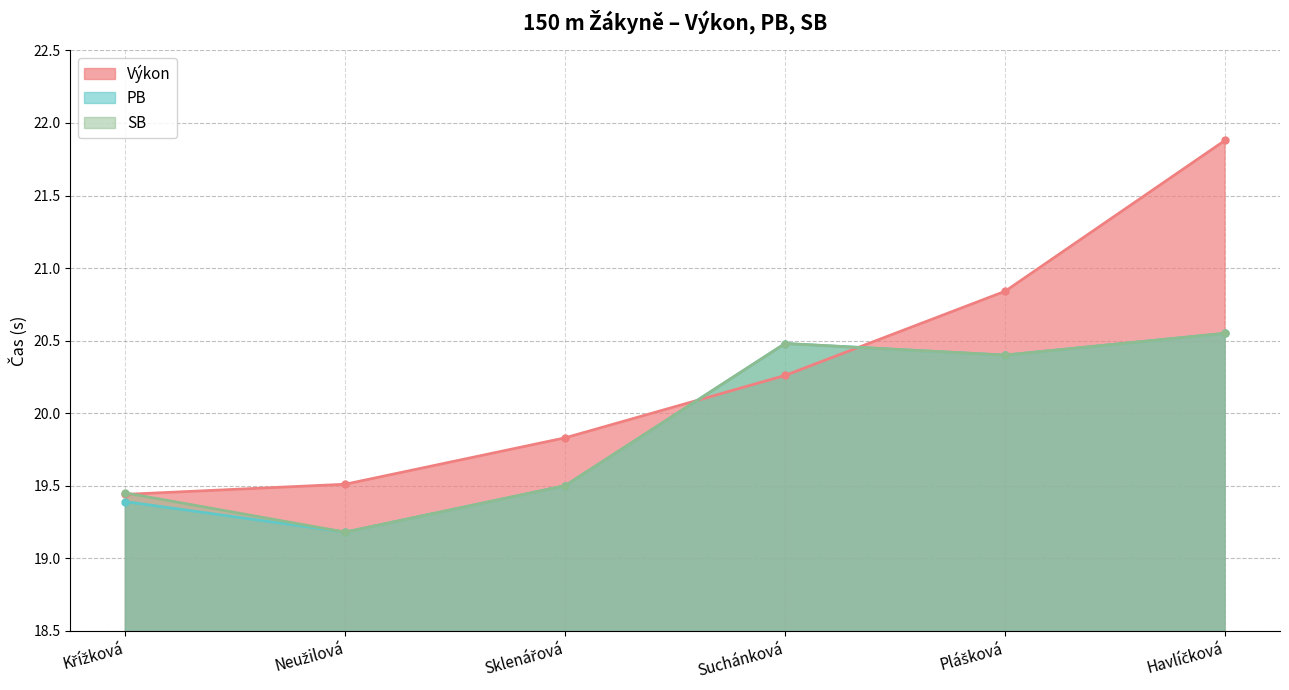

Which series changed the most between Neužilová and Plášková?

Výkon